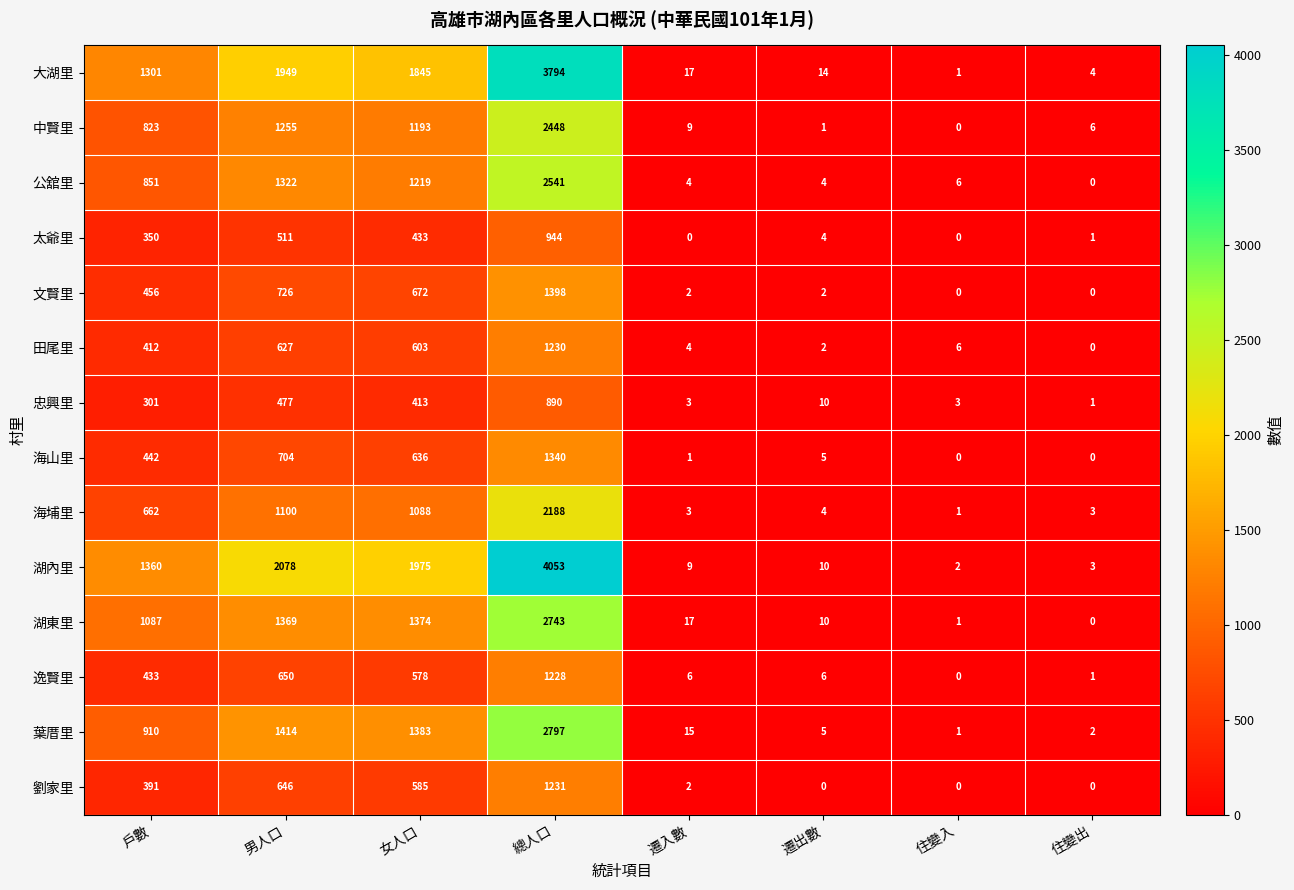

The value of 中賢里 at 住變入 is 0. True or false?

True